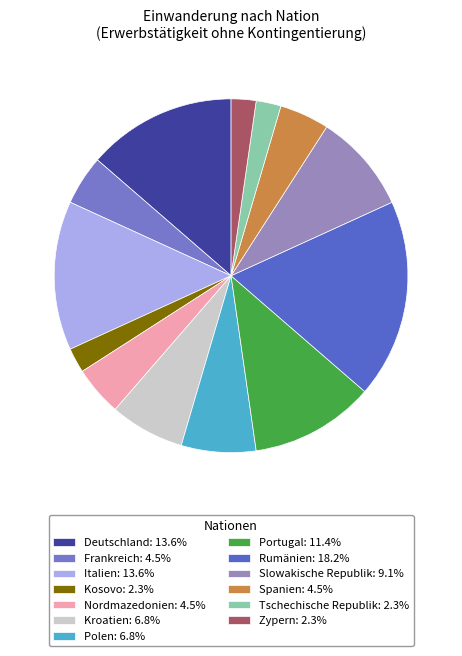

Is there a majority slice in this chart?

No